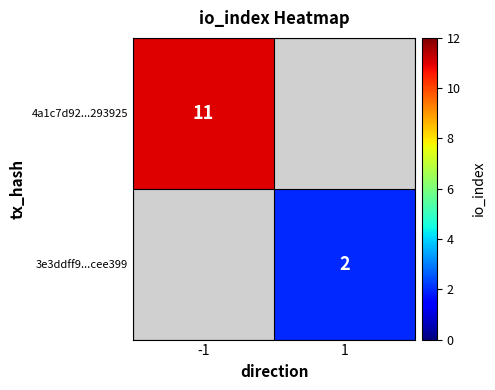

What is the maximum value shown in the chart?

11.0